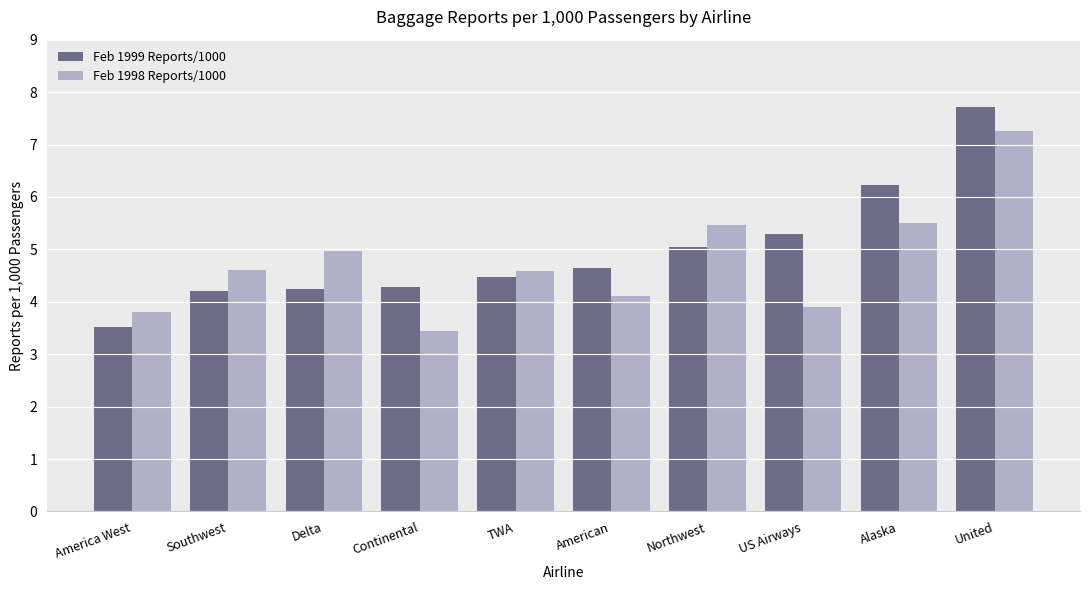

How many bars are there in each group?

2